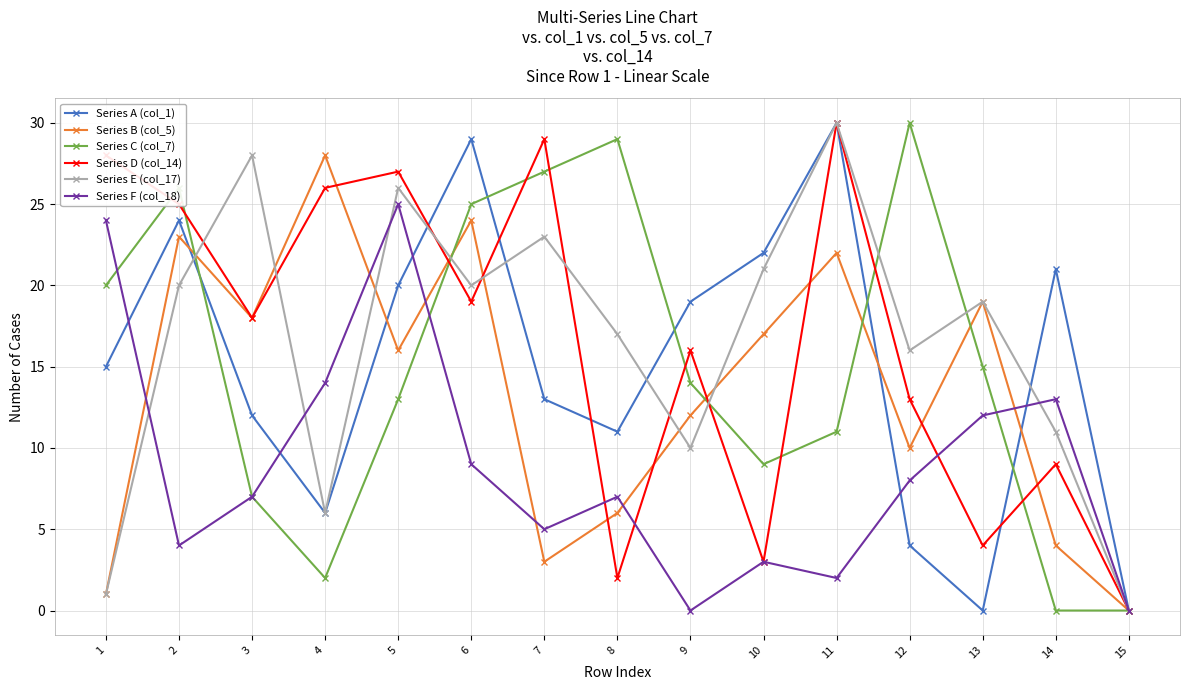

Is it true that Series A (col_1) equals 8 at 1?

False